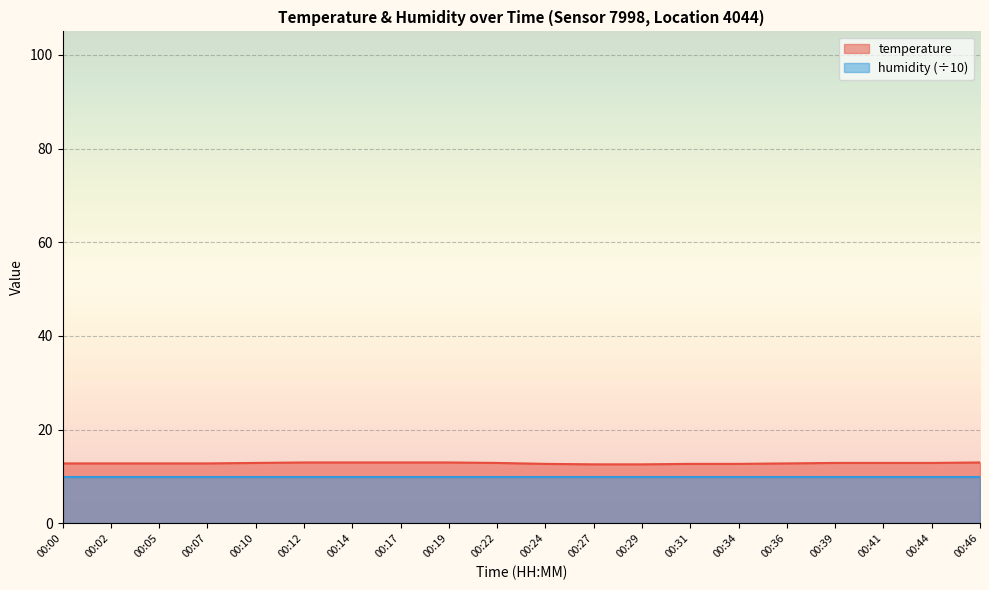

Reading right to left, list all the values displayed in this chart.

13.0	12.9	12.9	12.9	12.8	12.7	12.7	12.6	12.6	12.7	12.9	13.0	13.0	13.0	13.0	12.9	12.8	12.8	12.8	12.8